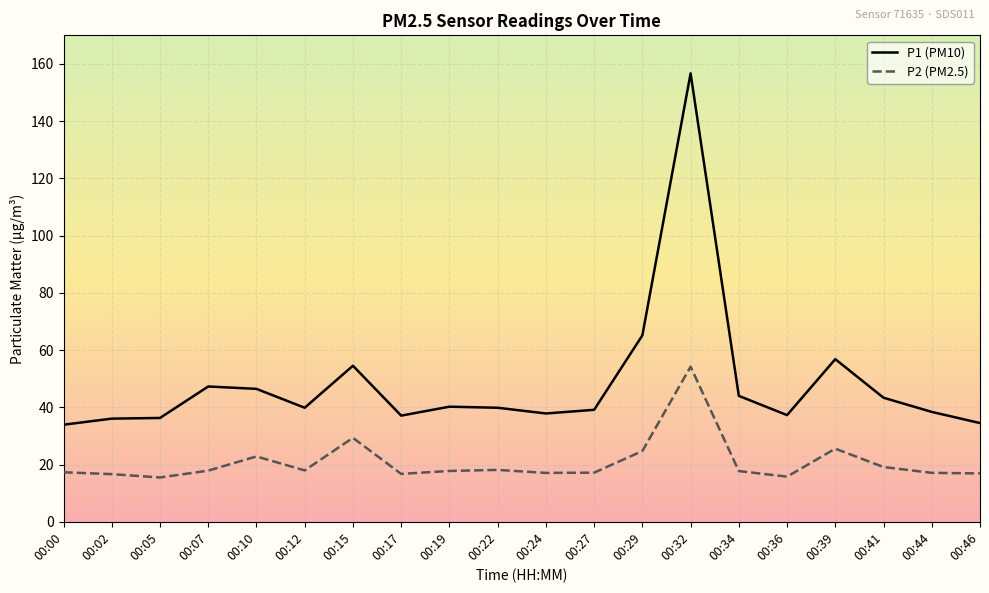

How many lines are shown in the chart?

2